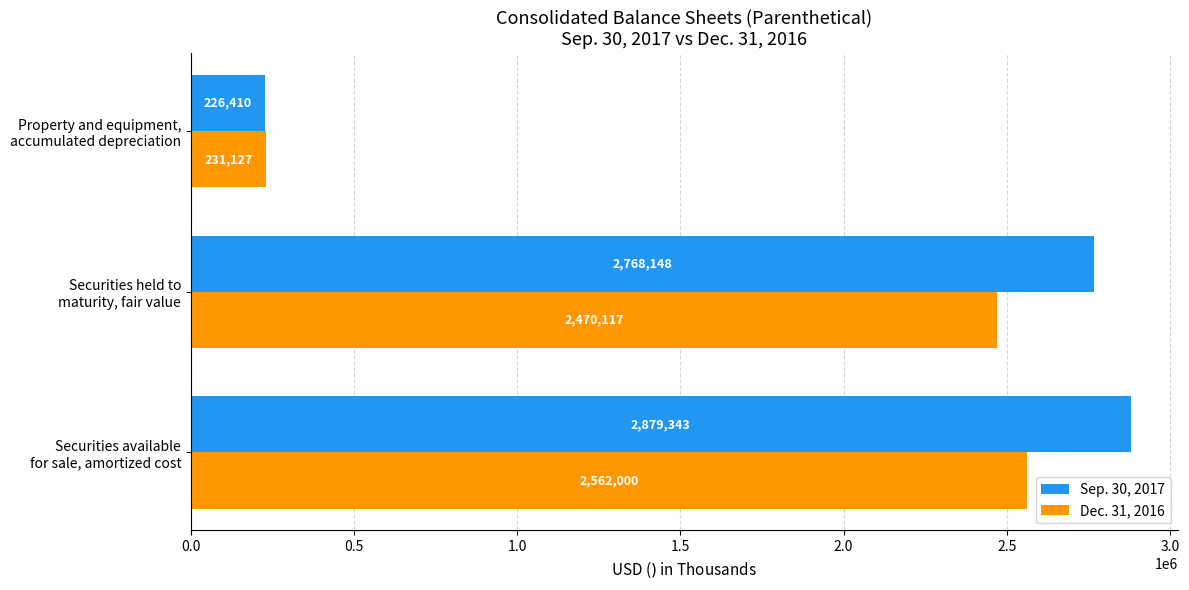

Which category has the lowest value in the Dec. 31, 2016 series?

Property and equipment,
accumulated depreciation